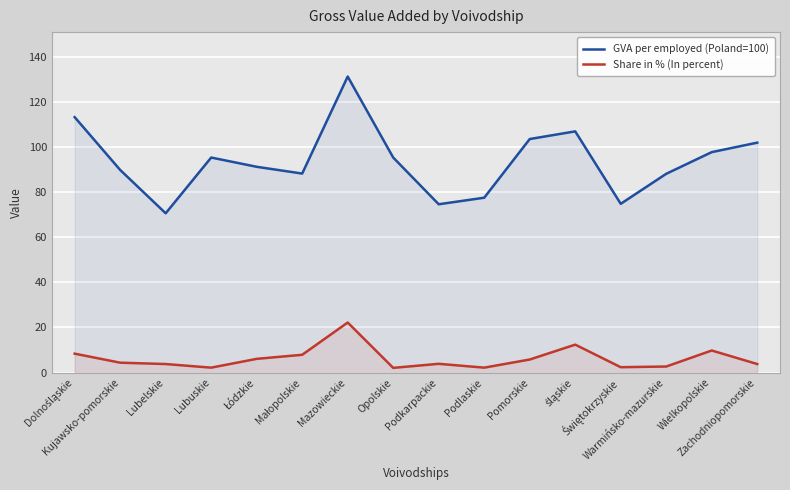

Does the chart display data point markers on the line(s)?

No